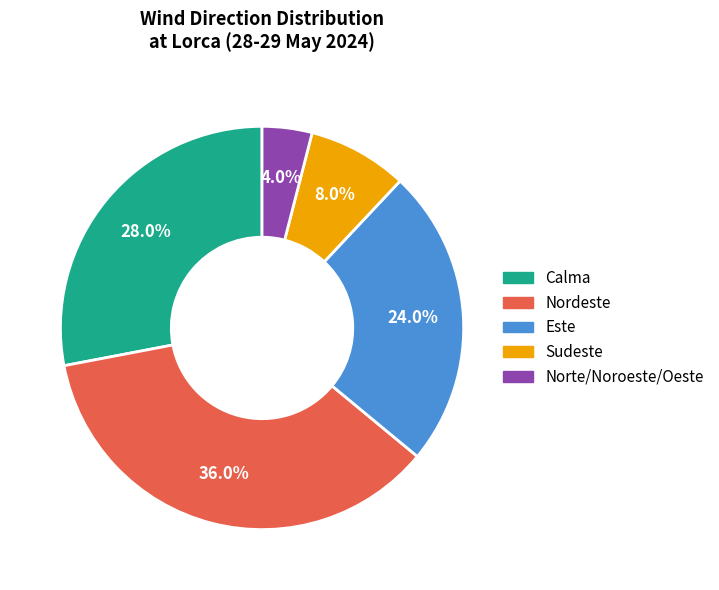

How many segments does this pie chart have?

5